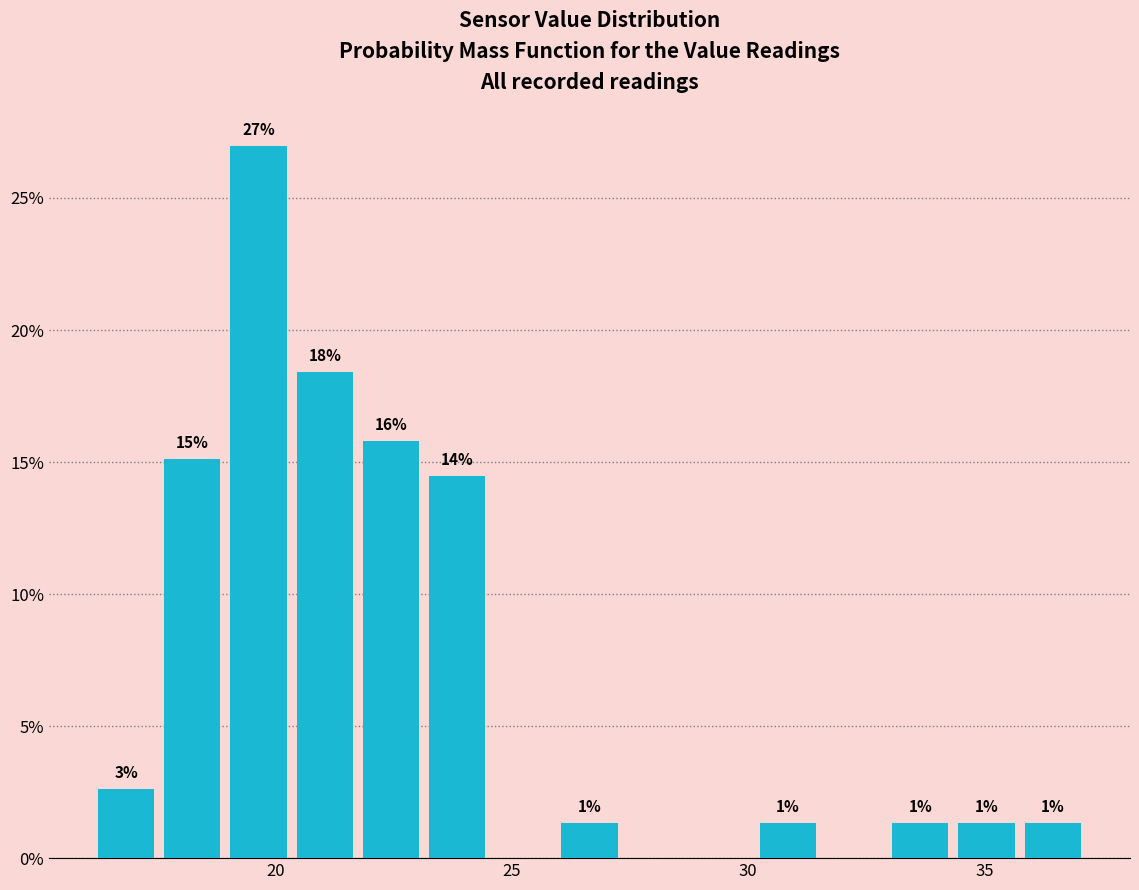

Read against the x-axis, roughly where is the centre of the tallest bar?

19.5